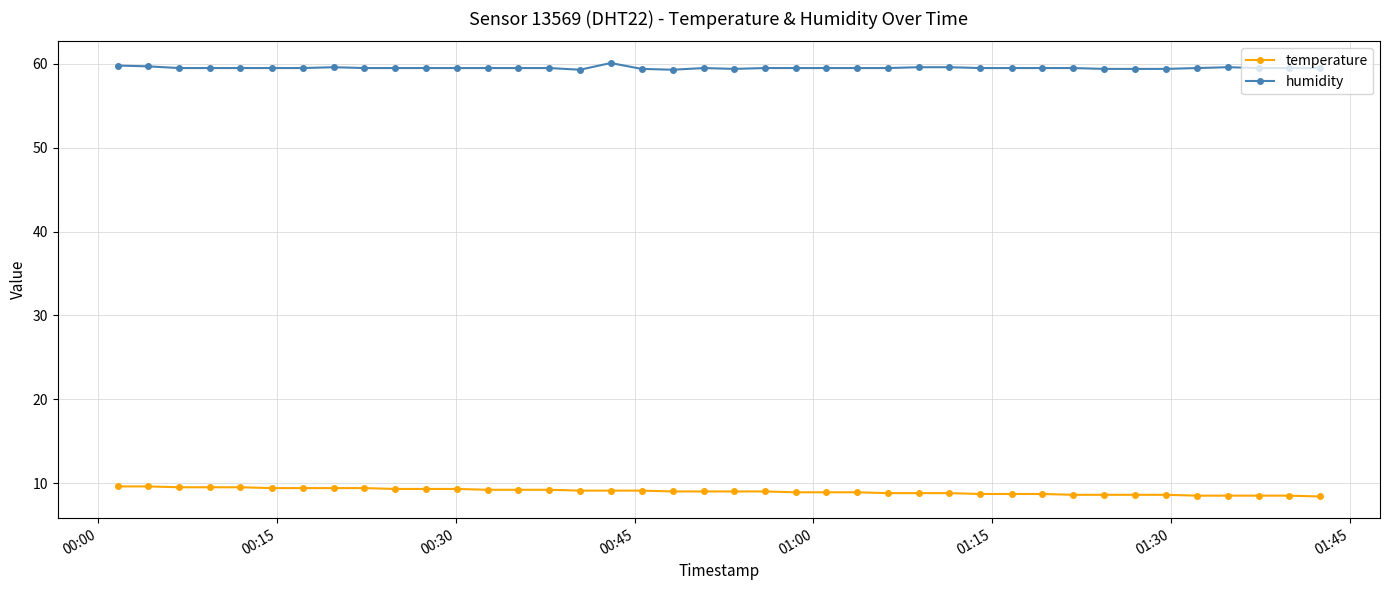

What is the sum of all humidity values?

2380.6